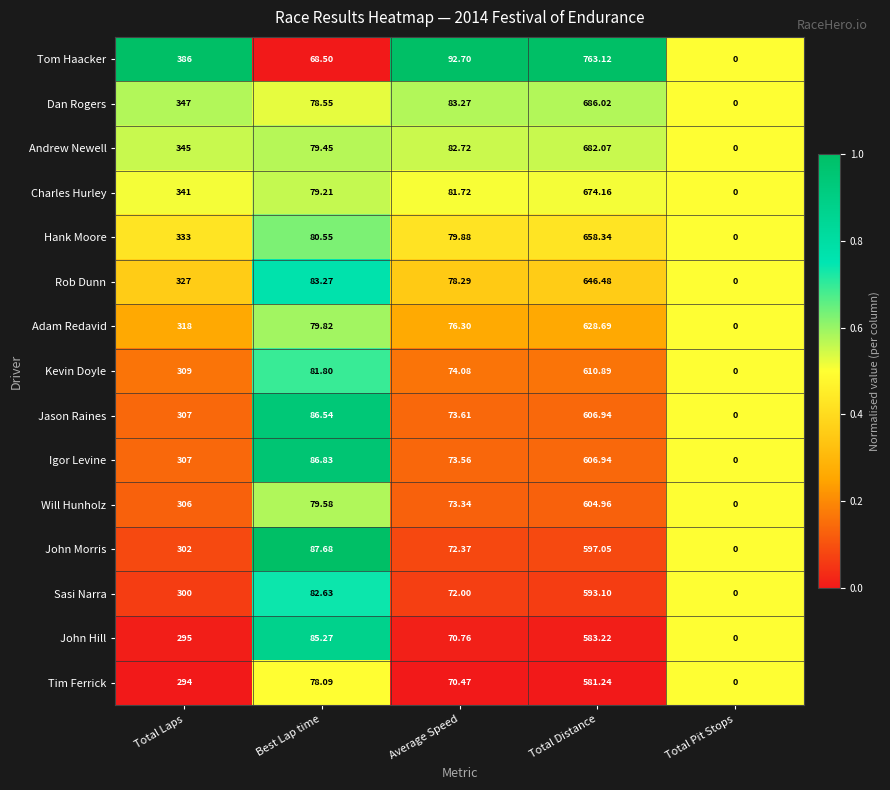

Which label corresponds to the smallest value in the chart?

Total Pit Stops